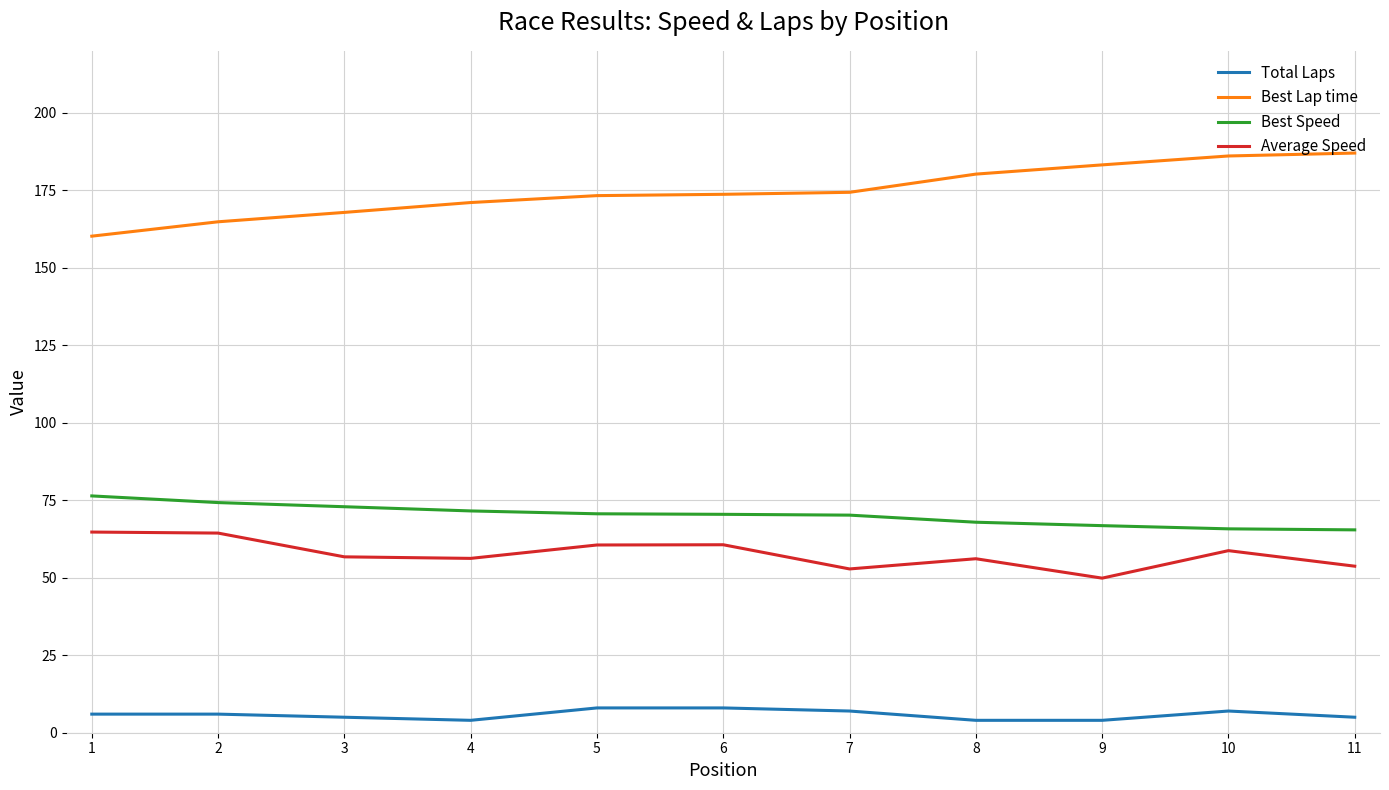

What is the sum of the Best Speed values at 6 and 5?

141.1